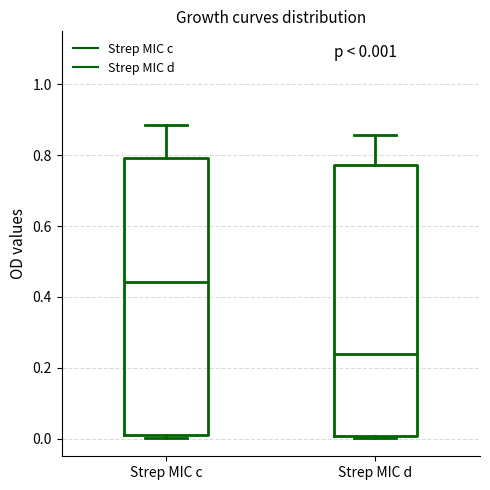

Which box has the lowest median line?

Strep MIC d